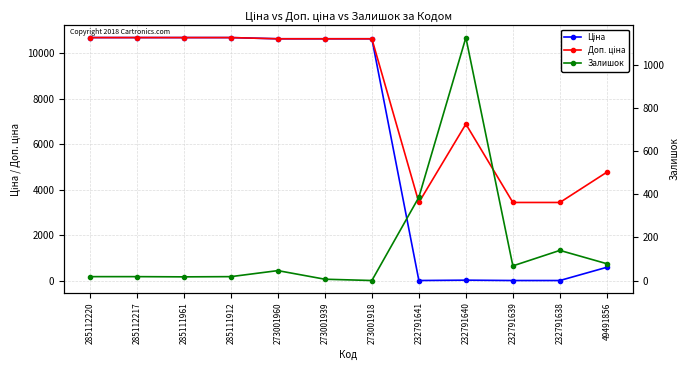

Rank the series by their average value, from lowest to highest.

Залишок, Ціна, Доп. ціна